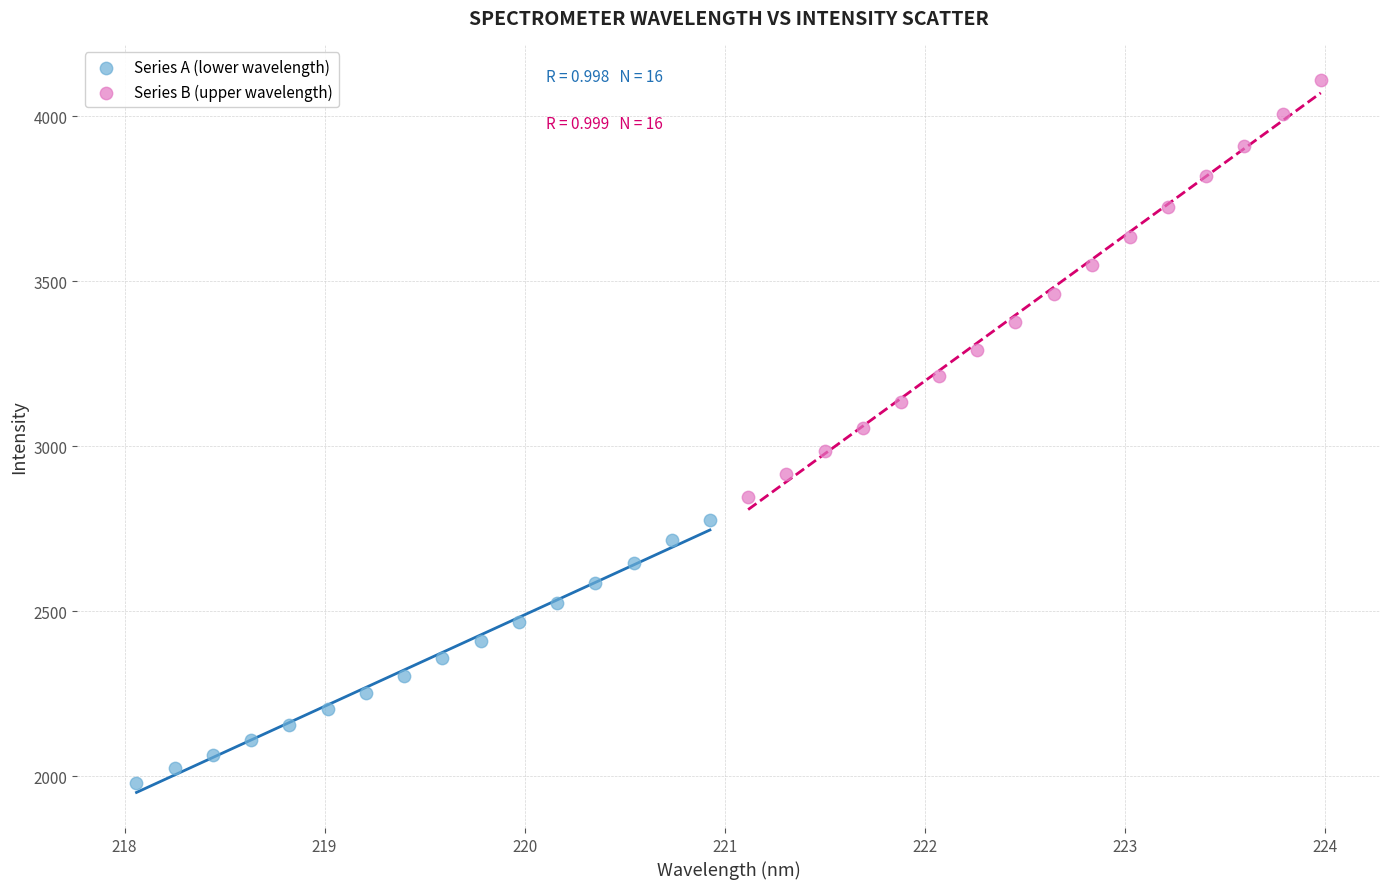

Which series contains the highest Y value?

Series B (upper wavelength)